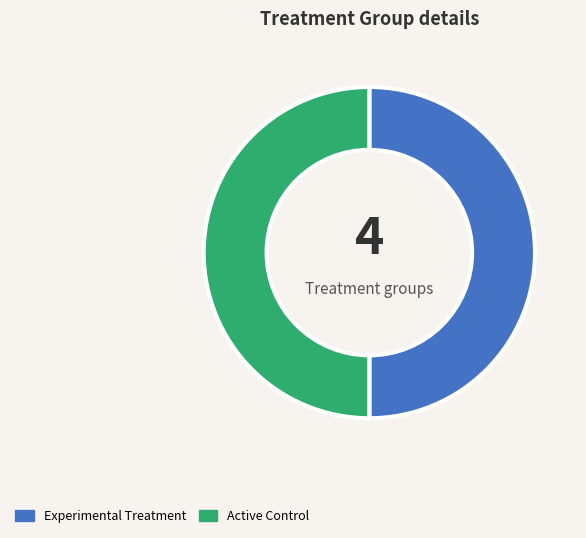

True or false: Active Control accounts for 38% of the total.

False